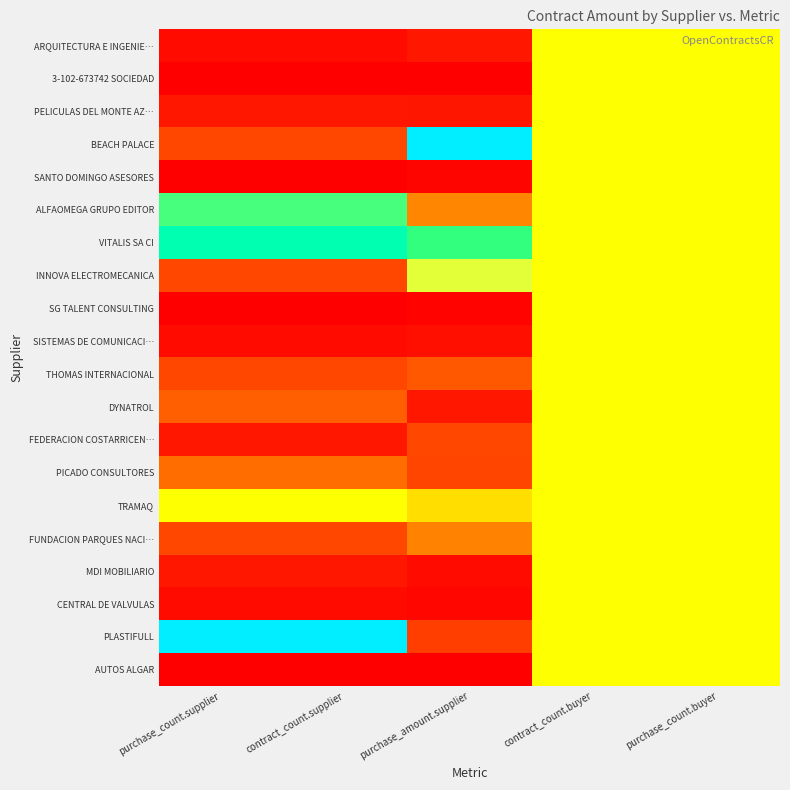

What is the total value across all series at purchase_count.supplier?

4.5